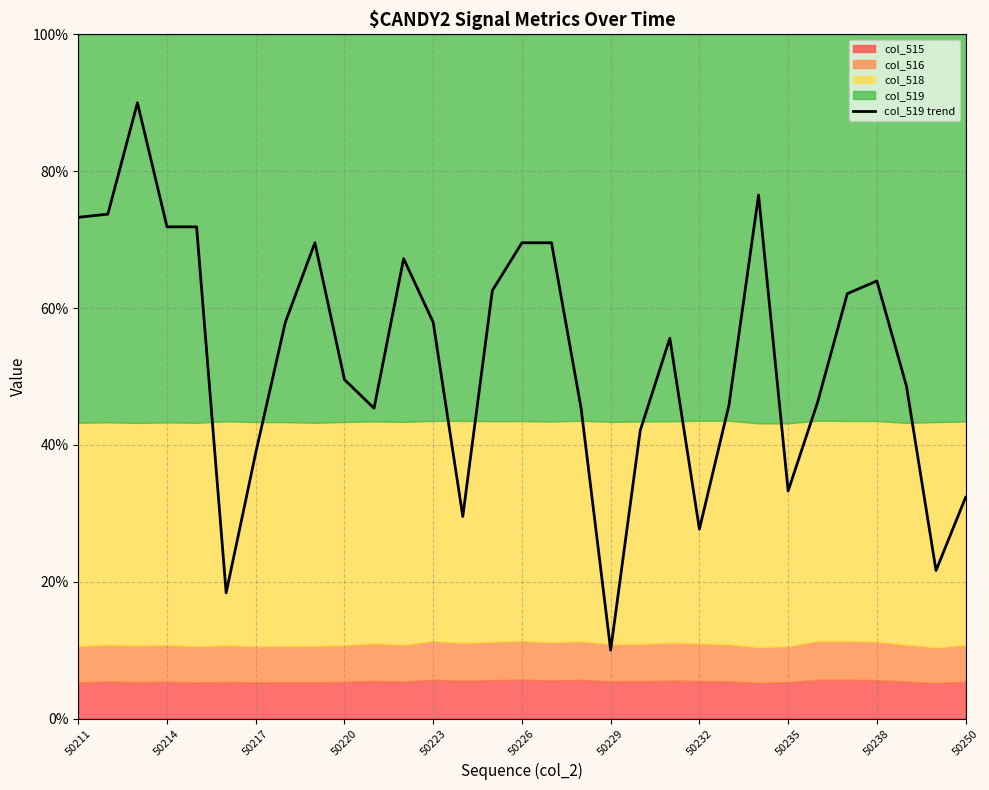

How many interior local peaks (higher than both neighbors) does the data have?

6